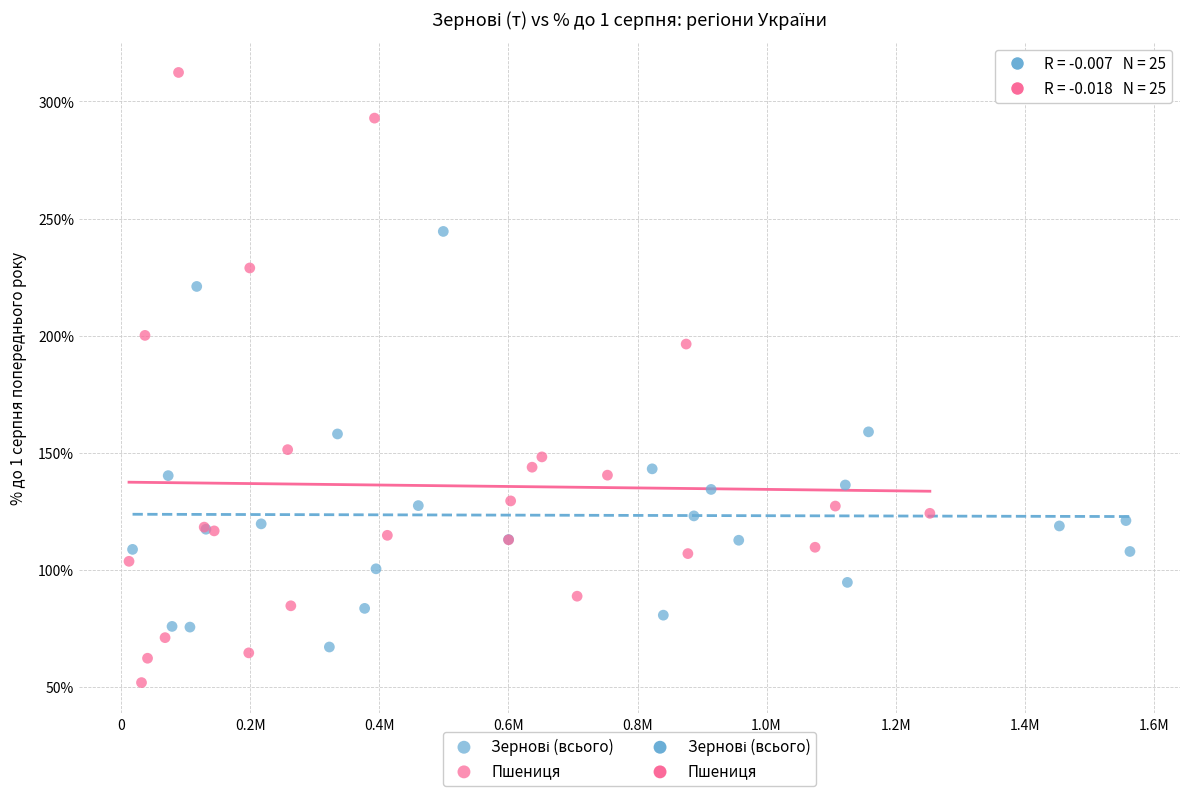

Which series reaches the maximum Y coordinate?

Пшениця